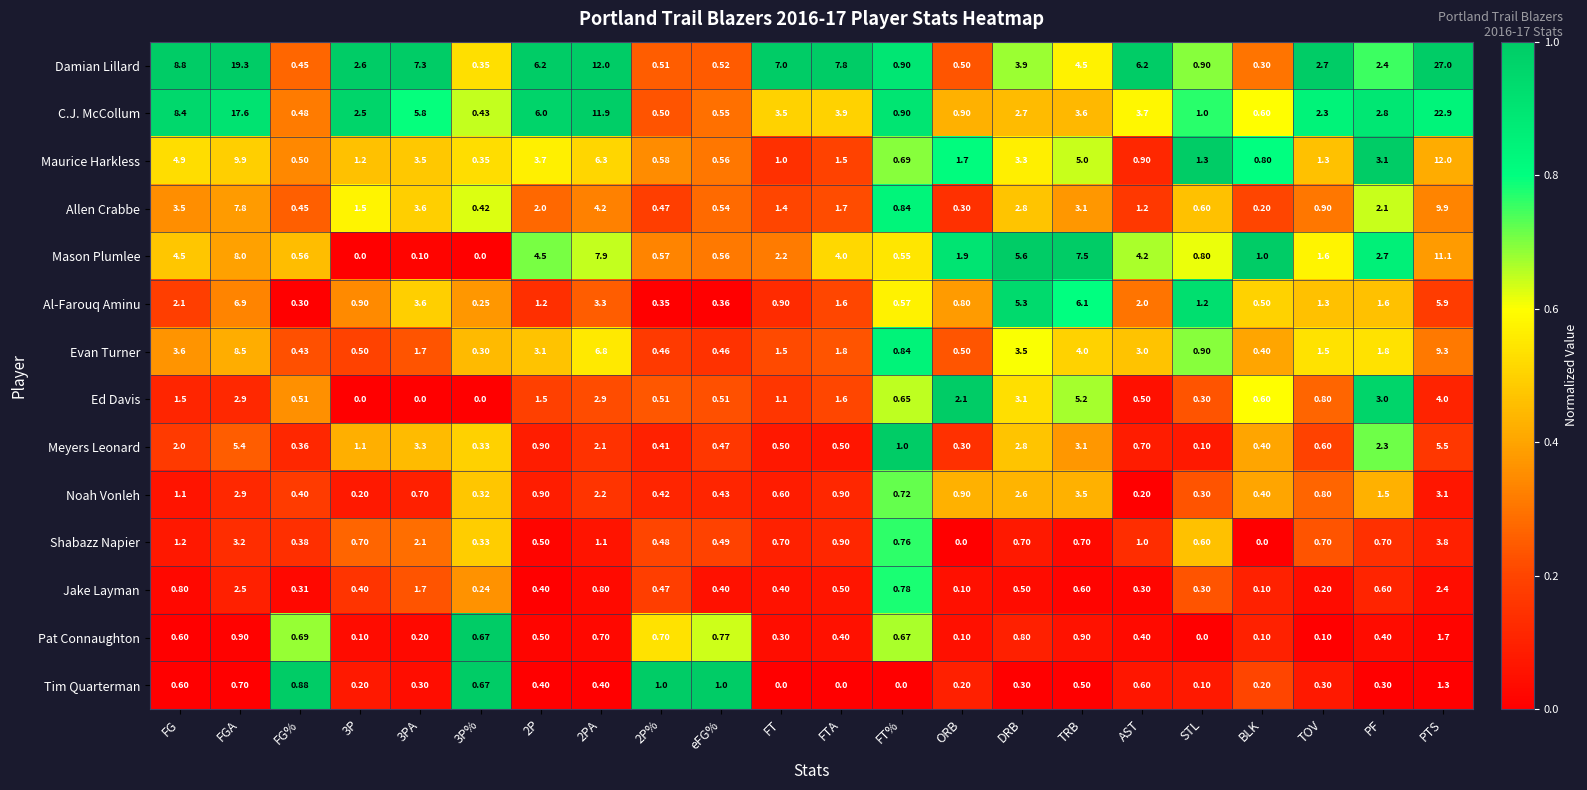

At which label is Evan Turner closest to 4?

TRB